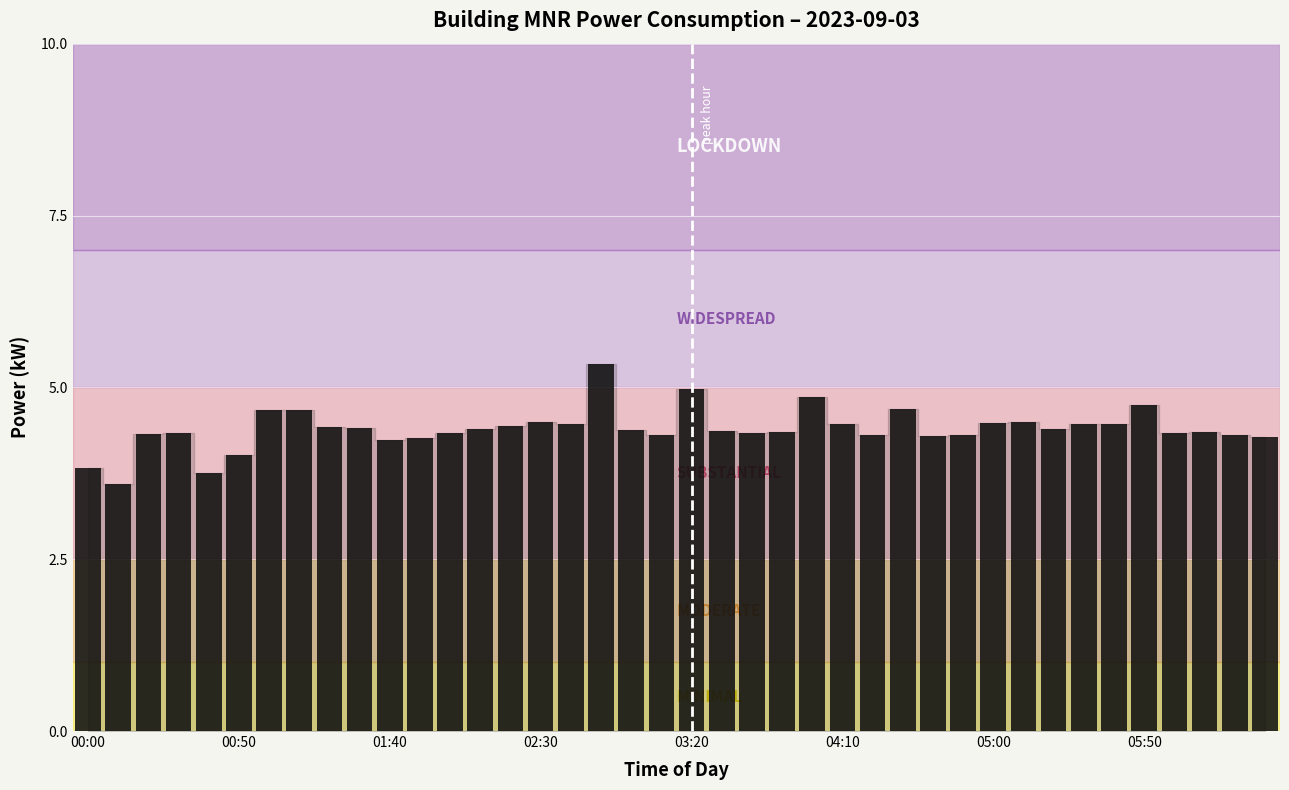

What is the smallest value displayed?

3.6